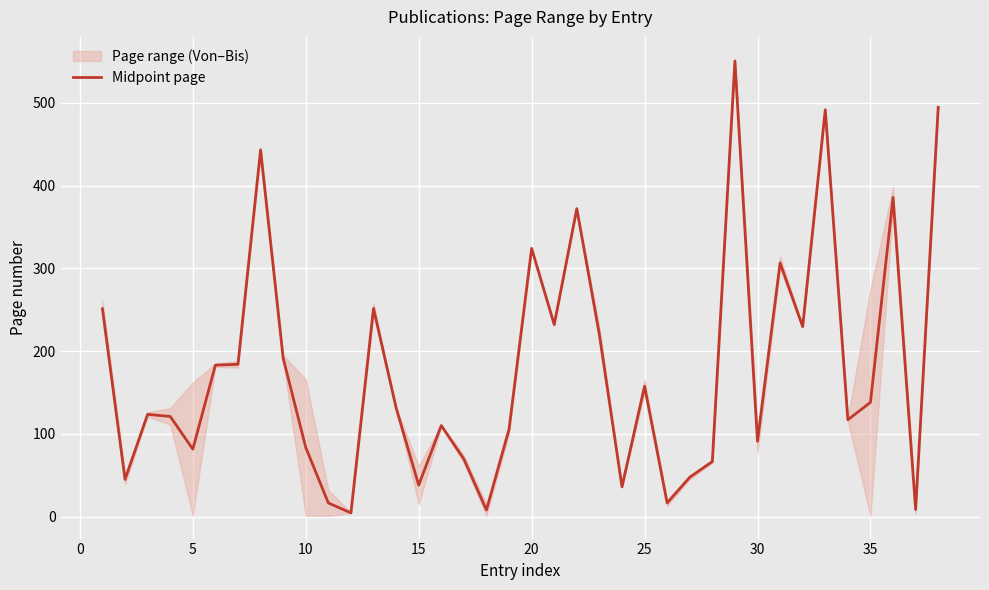

Is it true that Midpoint page equals 138.0 at 35?

True